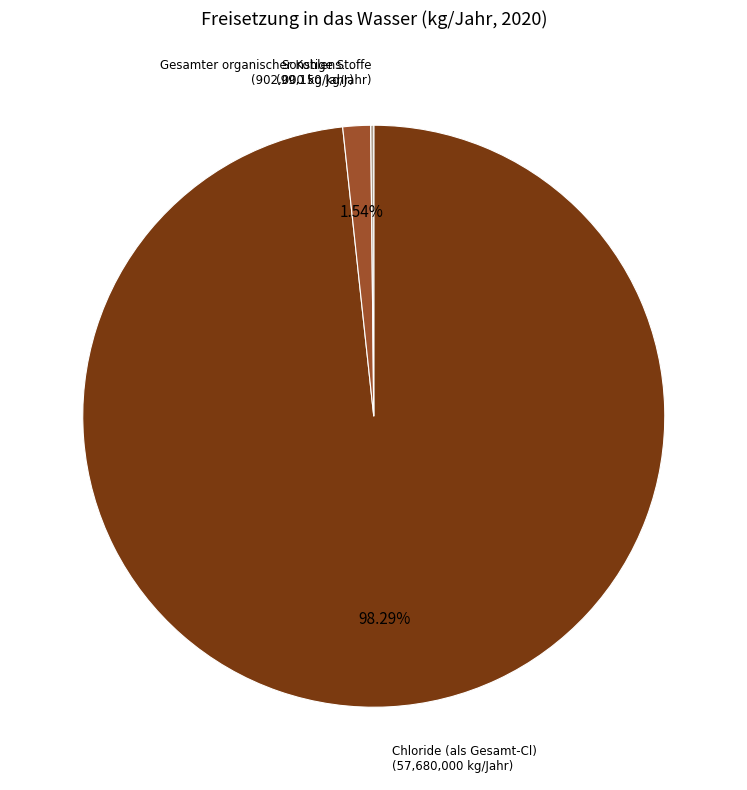

Does any single category account for the majority?

Yes